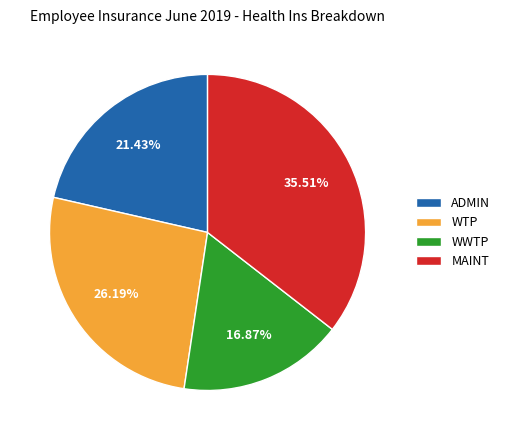

To the nearest percent, what is the difference between the largest and smallest slice percentages?

19%